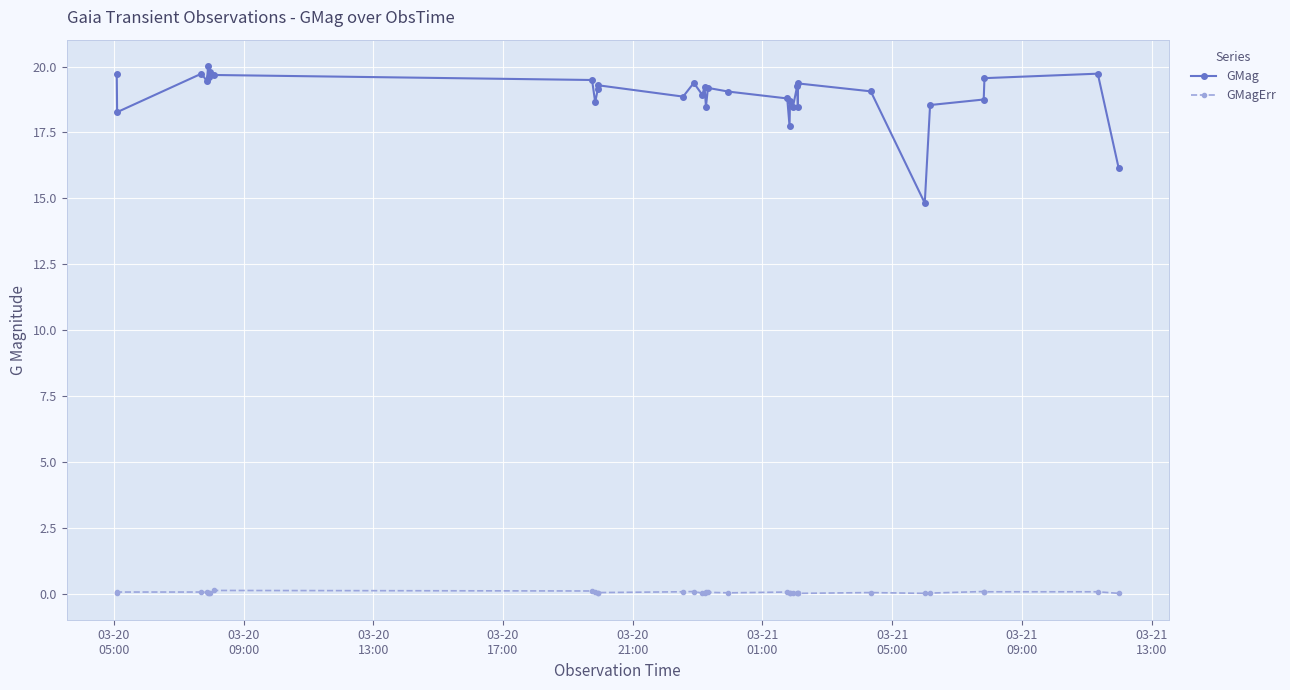

What is the value of the GMagErr point at the 8th from the left?

0.1